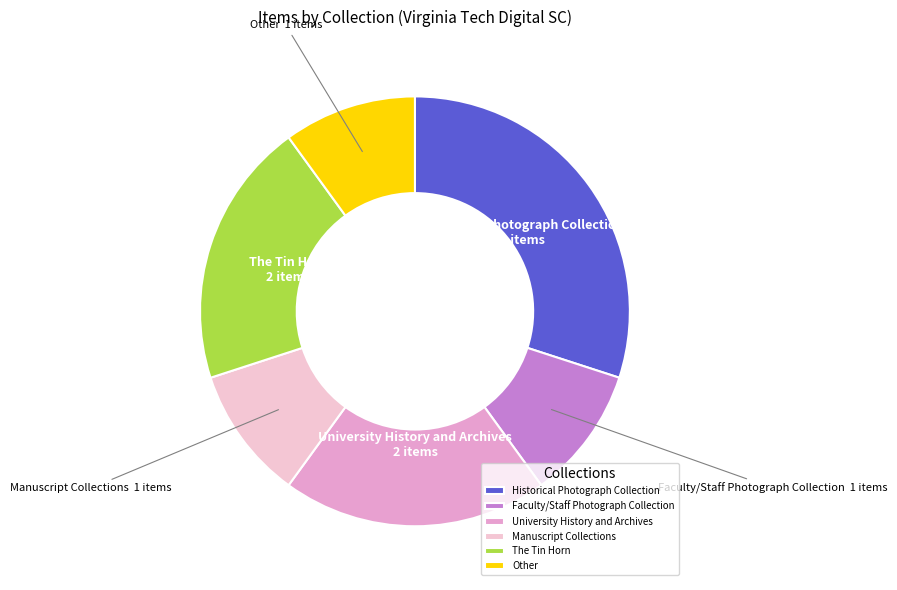

Combined, do Manuscript Collections and Faculty/Staff Photograph Collection account for over 50%?

No